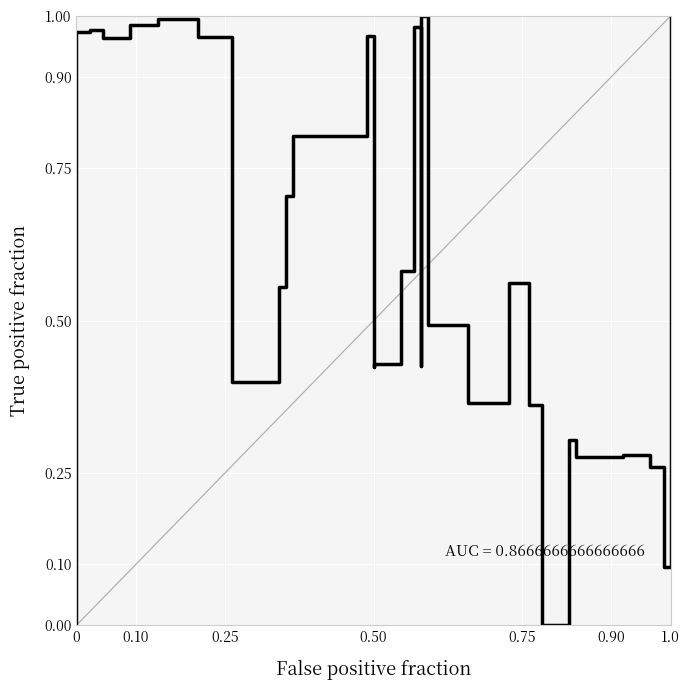

How many interior local valleys (lower than both neighbors) does the data have?

8